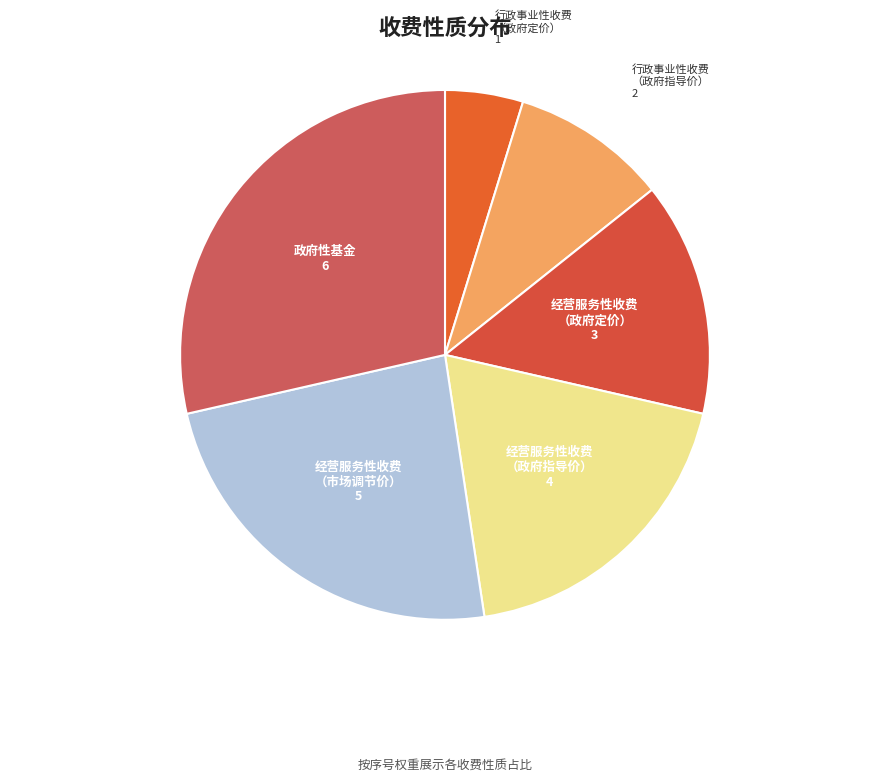

To the nearest percent, what is the average slice percentage?

17%